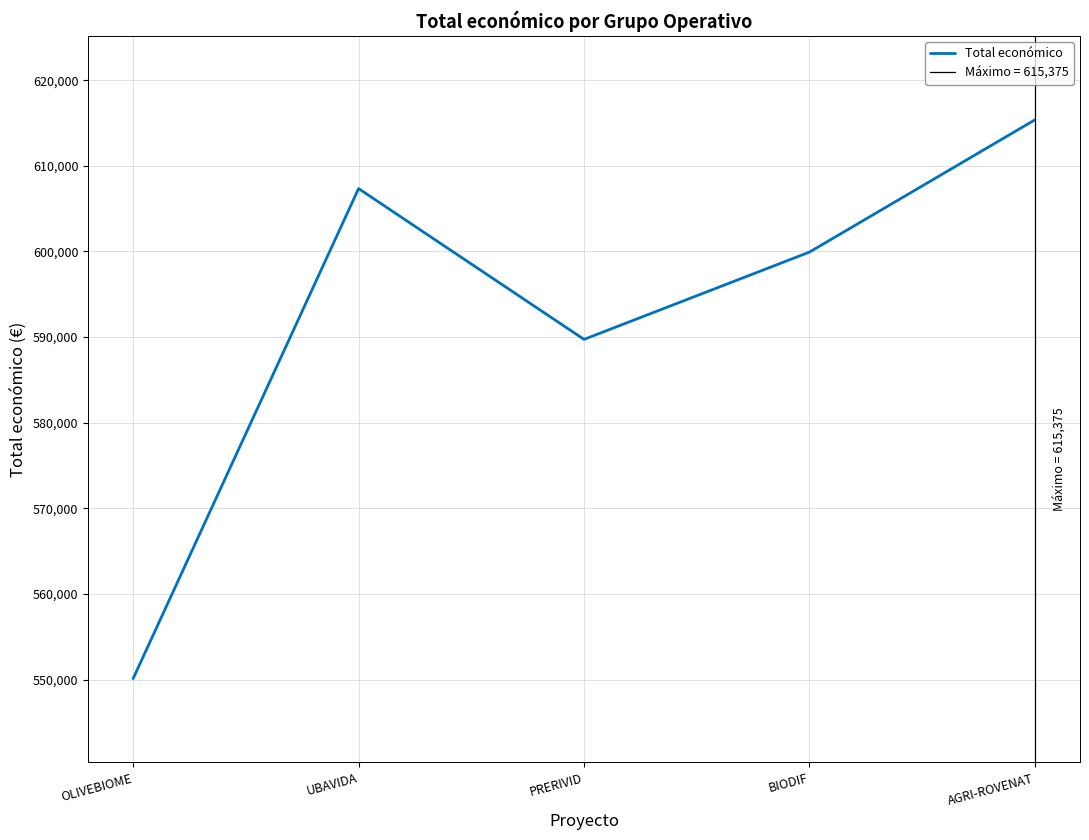

Reading left to right, extract all data points from this chart.

550111	607342	589731	599927	615375